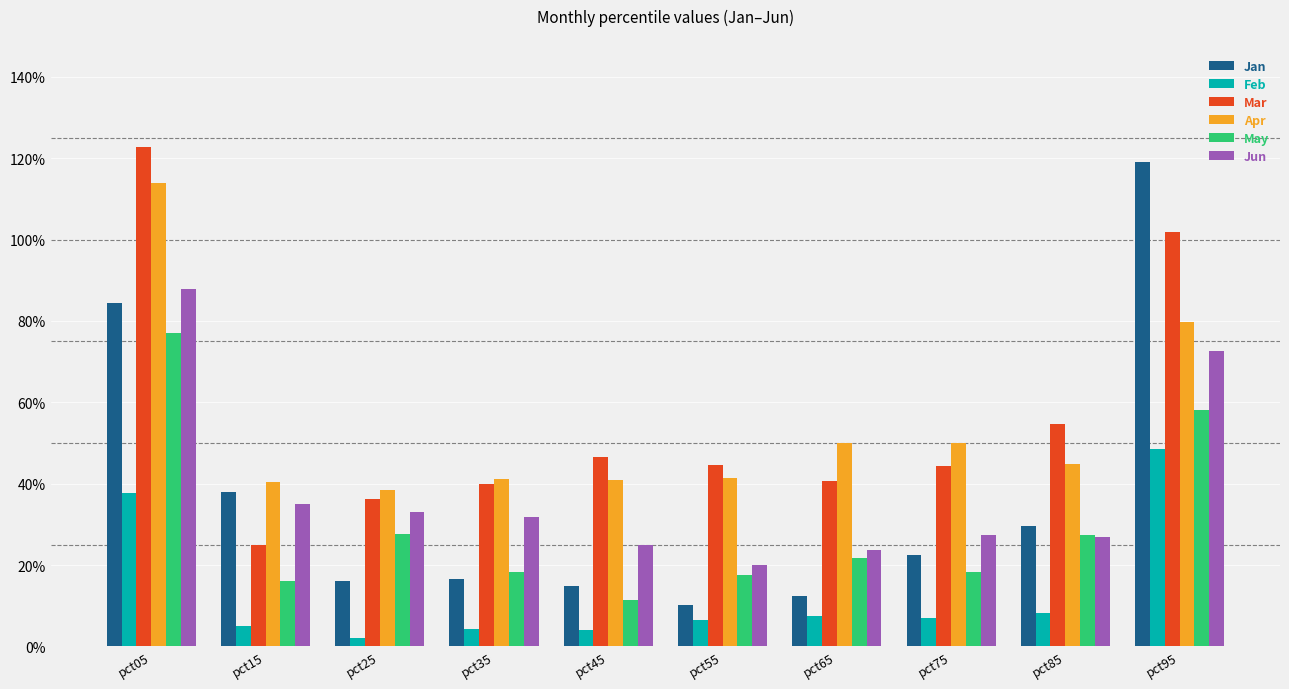

List the labels in order of Mar value, largest first.

pct05, pct95, pct85, pct45, pct55, pct75, pct65, pct35, pct25, pct15